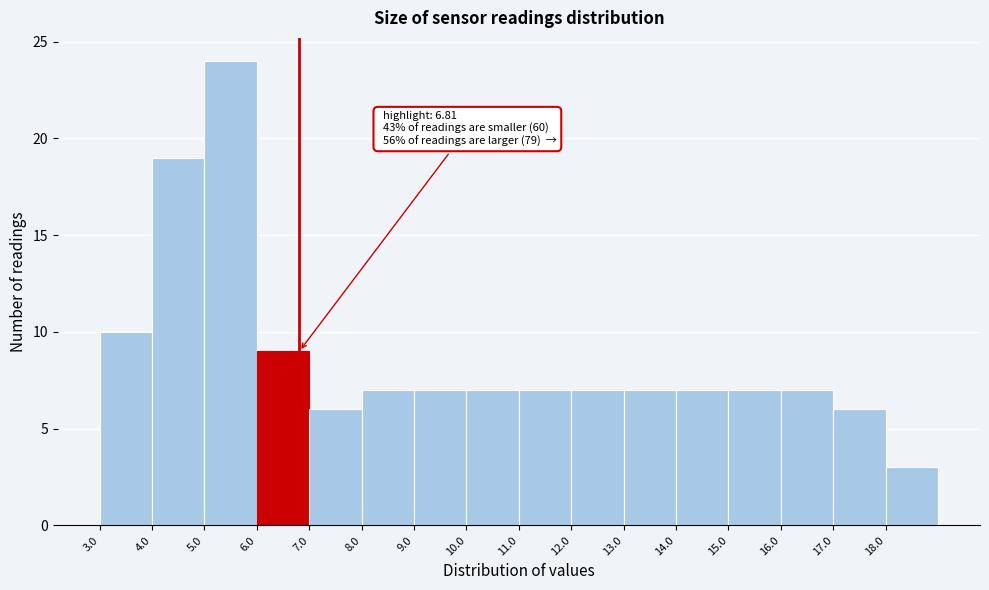

Which range on the x-axis has the tallest bar?

5 to 6